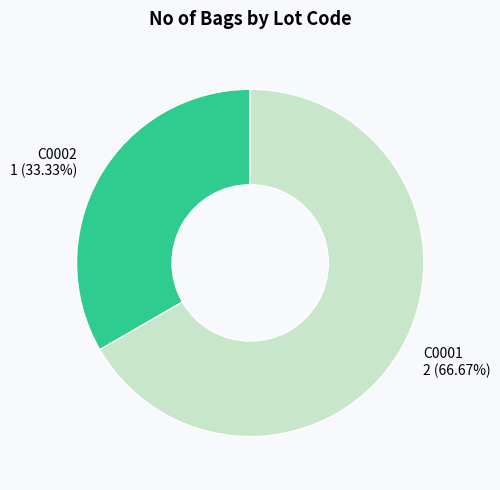

What percentage is NOT represented by C0001?

33.3%